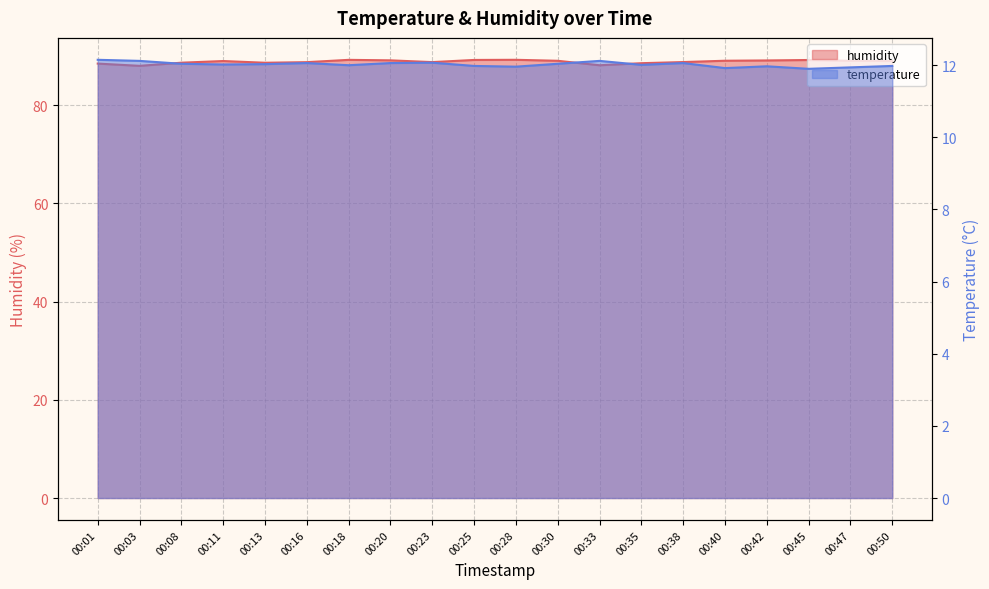

What are all the series names shown in the legend?

humidity, temperature